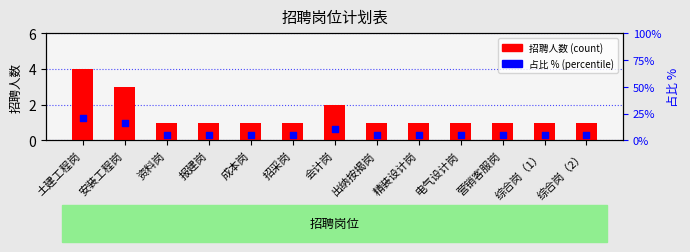

What are all the series names shown in the legend?

招聘人数, 占比 %